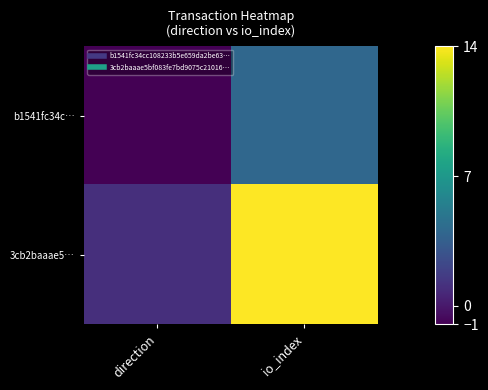

Count the number of data series in this chart.

2